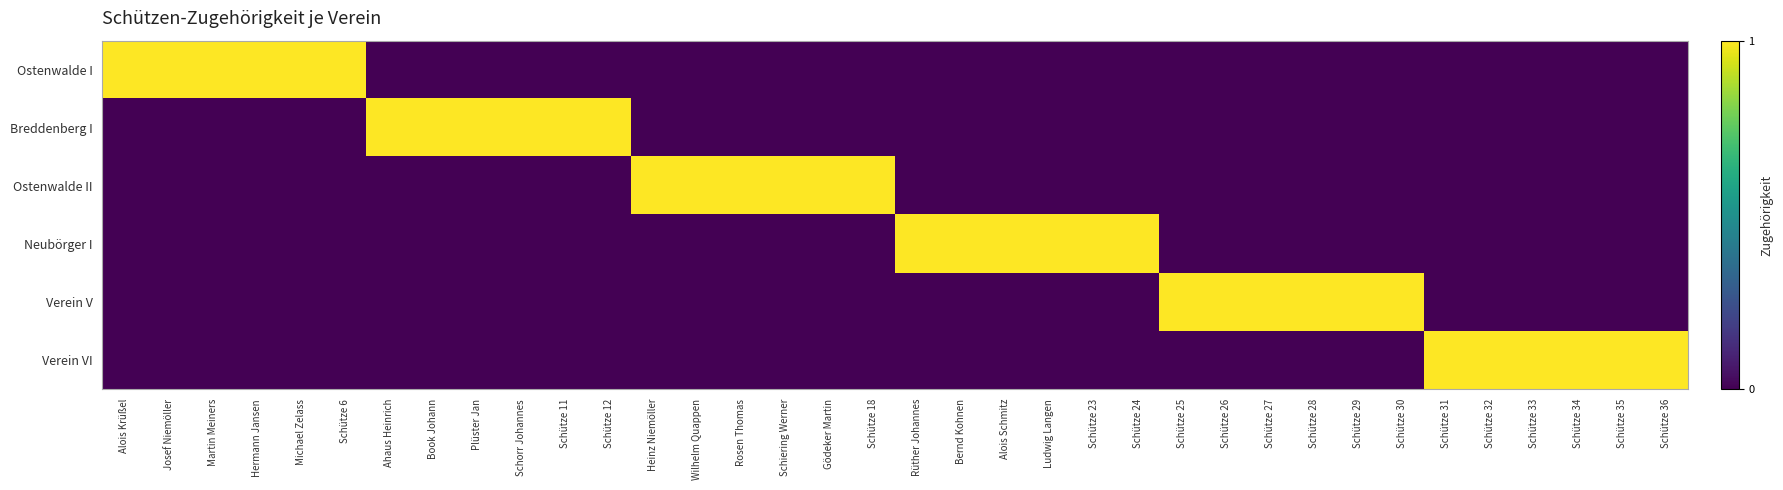

At Schütze 23, list the series in order from largest to smallest.

Neubörger I, Ostenwalde I, Breddenberg I, Ostenwalde II, Verein V, Verein VI